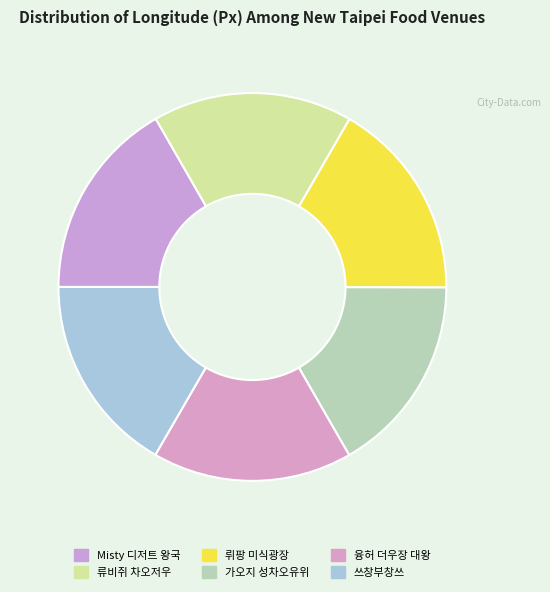

Count the number of slices in the pie.

6